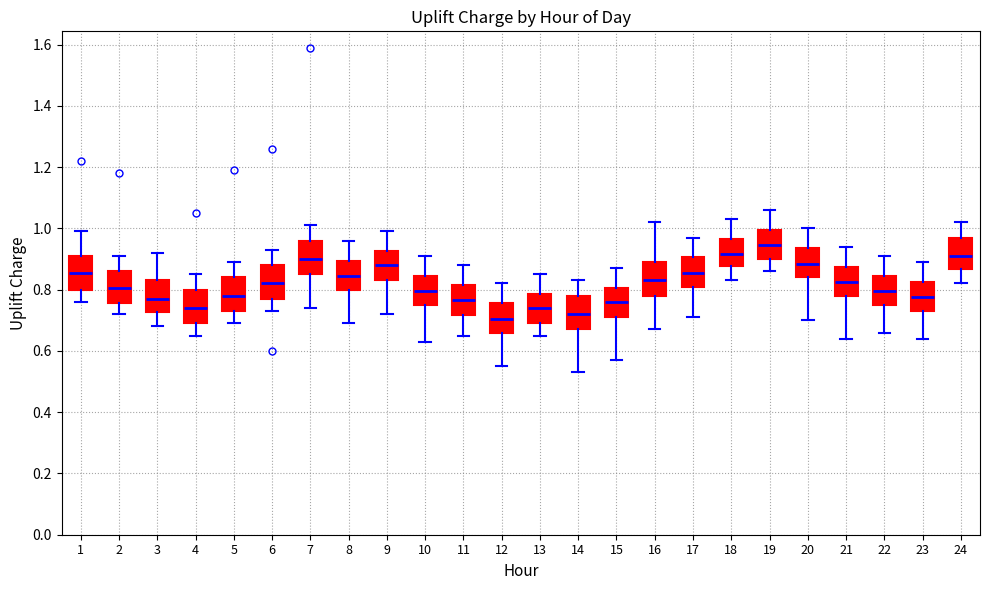

Which box's median line is the highest?

19